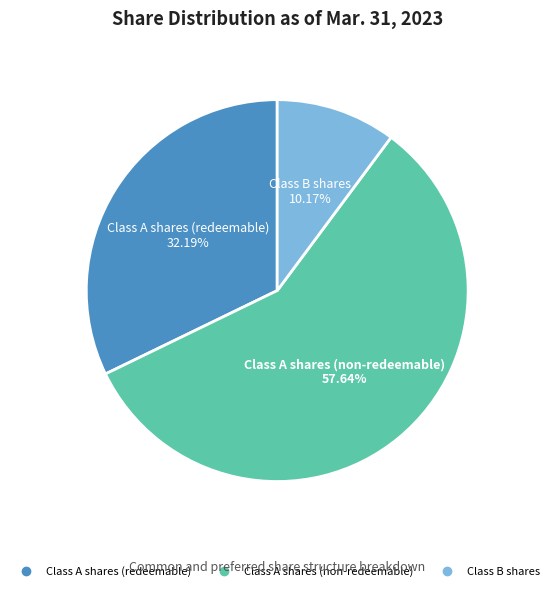

Count the number of slices in the pie.

3